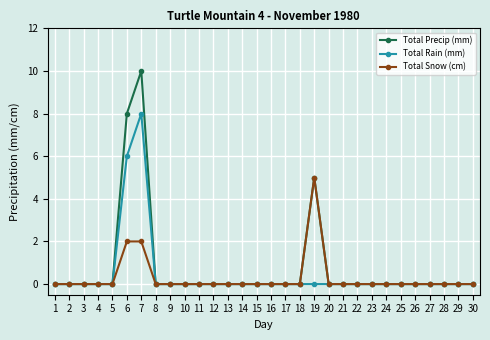

At which category is the sum across all series the highest?

7